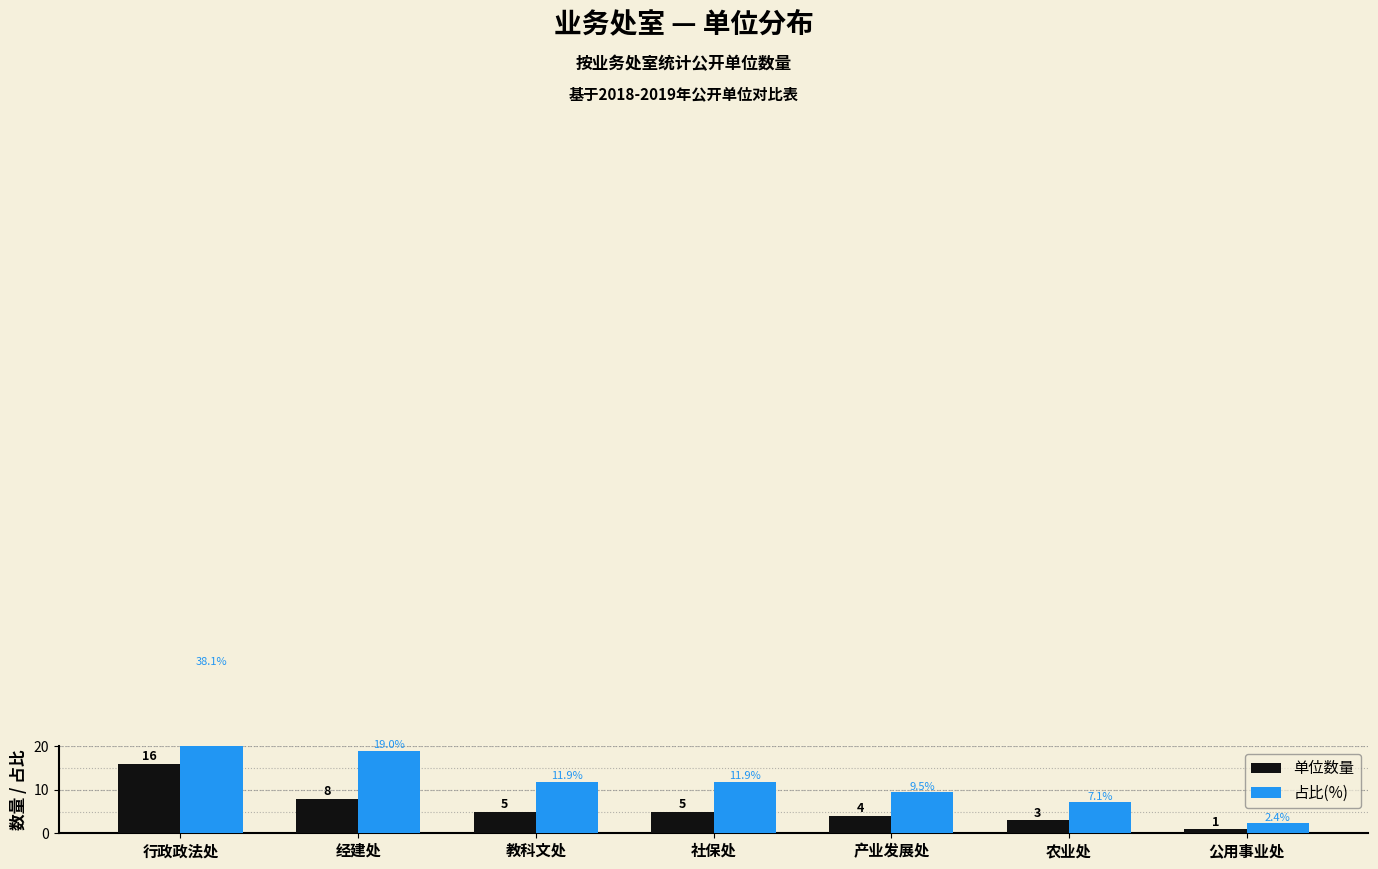

What is the difference between the 占比(%) values at 社保处 and 经建处?

7.1